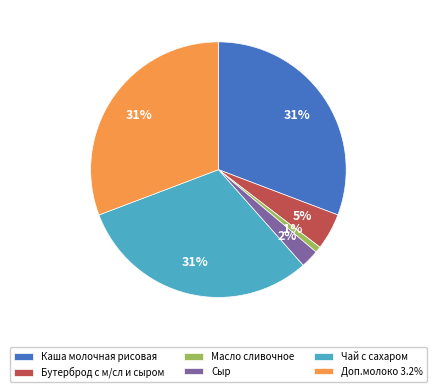

What percentage is the Масло сливочное slice, to the nearest percent?

1%